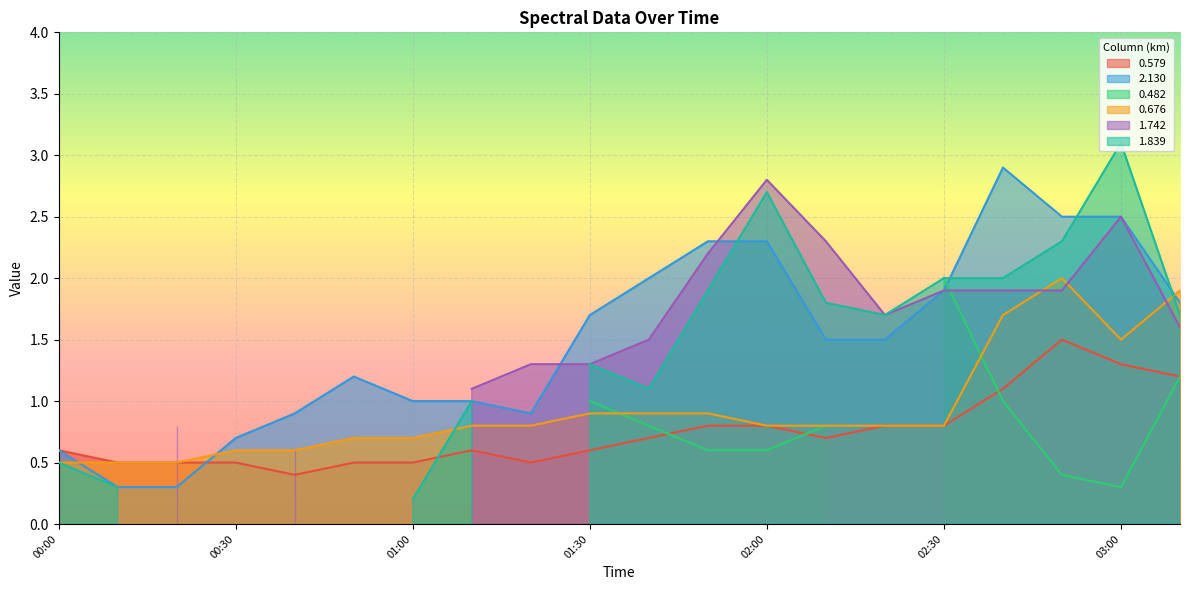

True or false: 2.130 and 0.676 intersect in this chart.

True